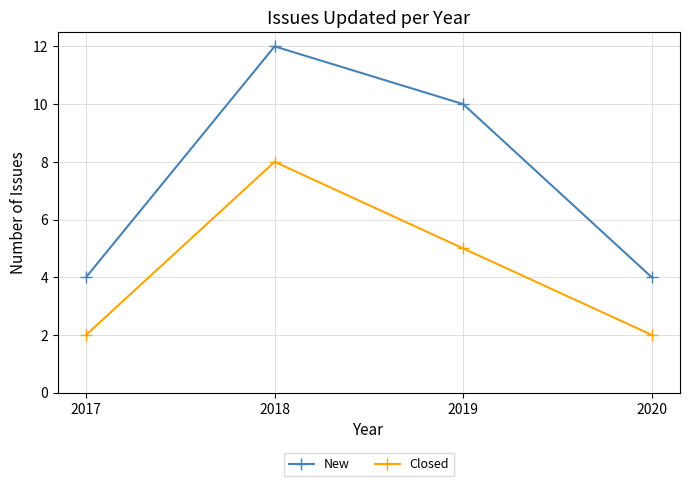

The Closed series shows 5 at 2019. True or false?

True